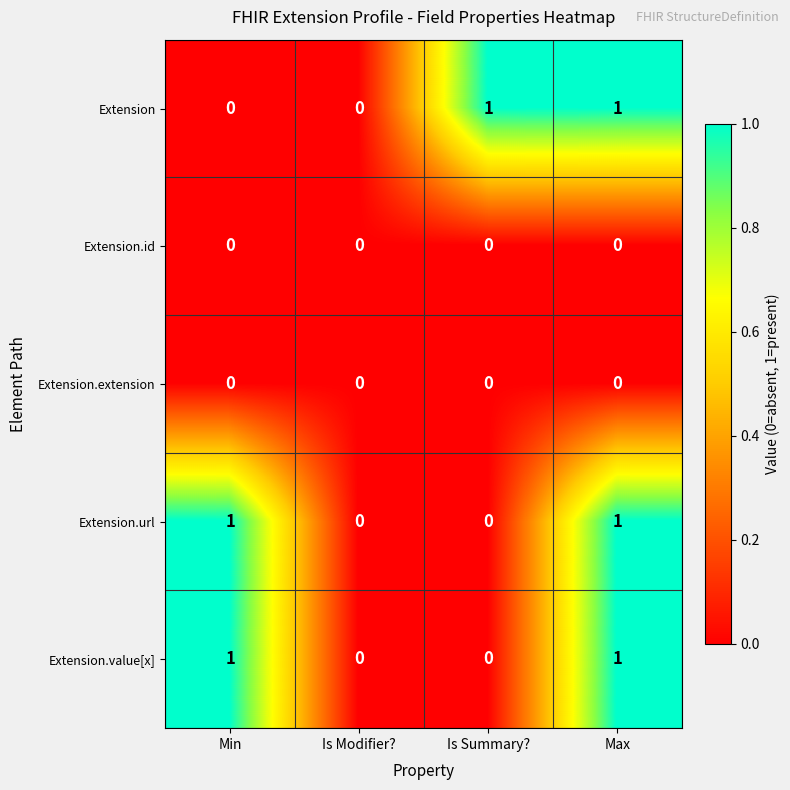

Is the value of Extension.extension at Min greater than the value of Extension.url at Max?

No